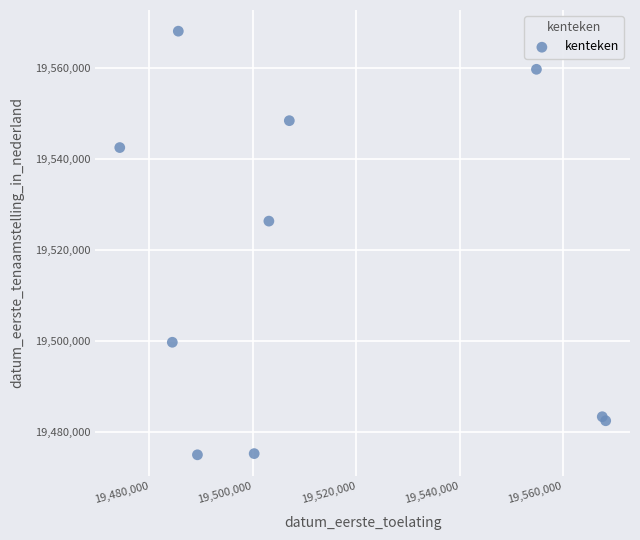

What Y value in the scatter plot is closest to 19521516?

19526326